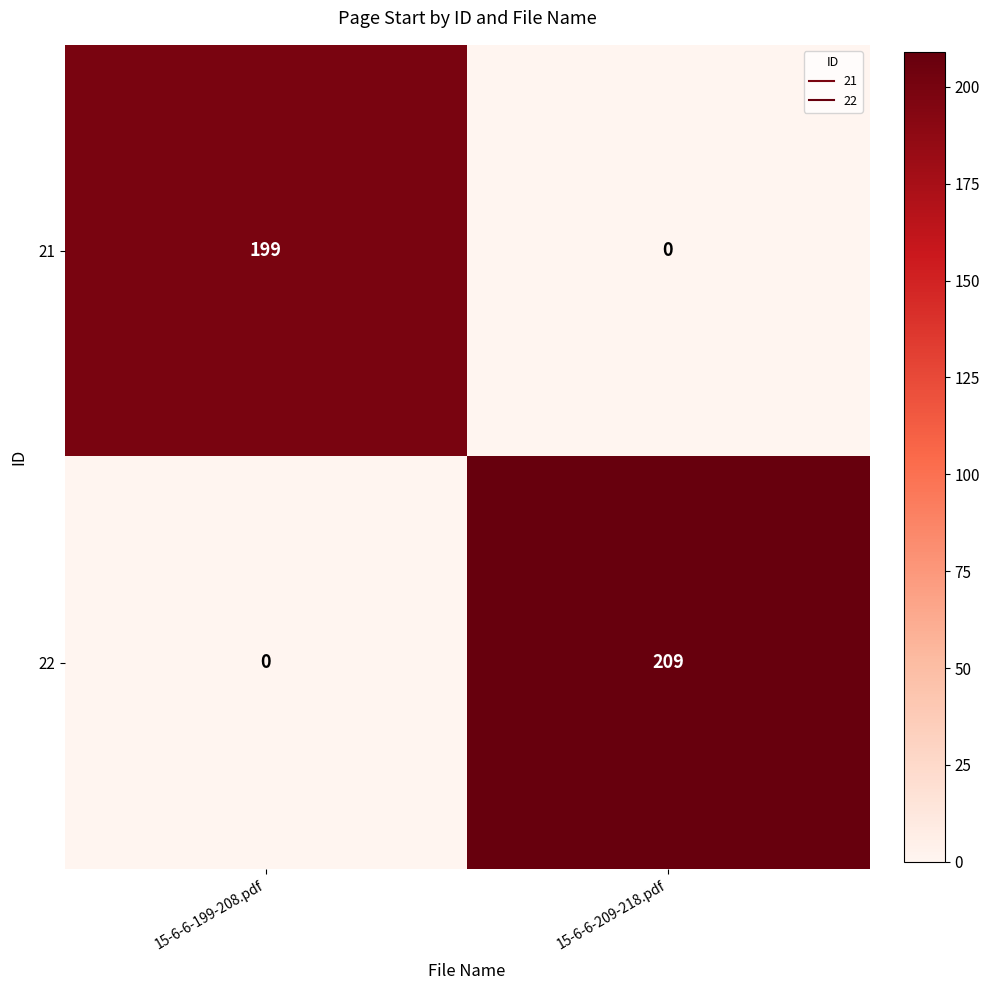

The value of 21 at 15-6-6-199-208.pdf is 99. True or false?

False